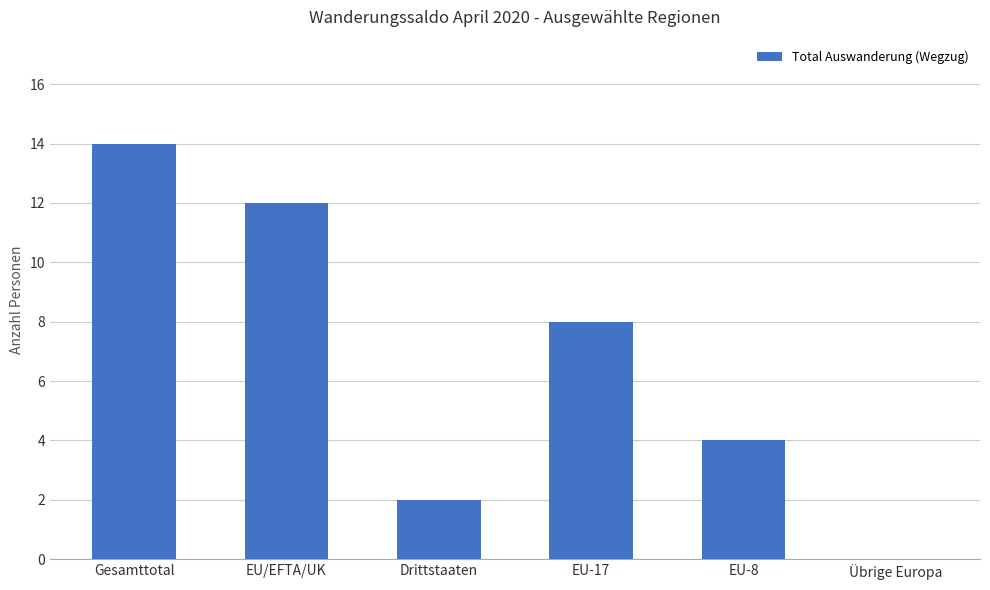

What is the sum of all values?

40